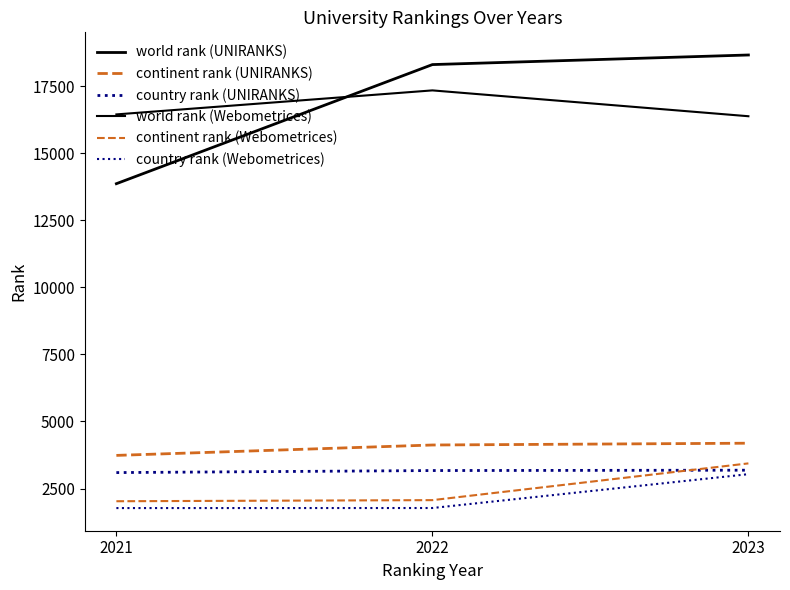

What is the average value of the world rank (UNIRANKS) series?

16954